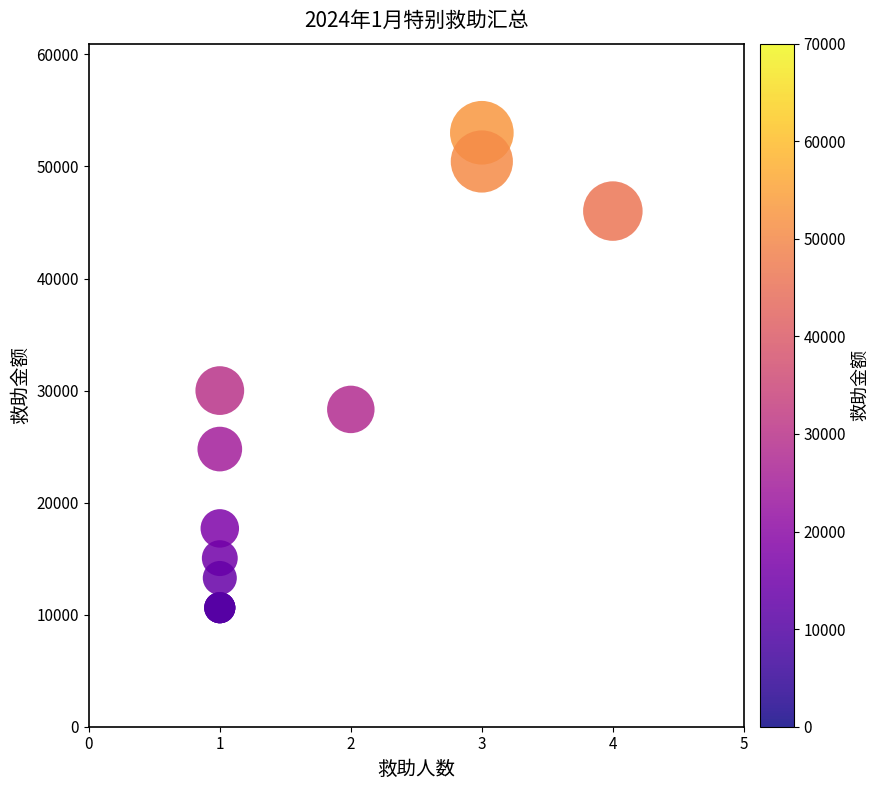

What Y value in the scatter plot is closest to 31815?

30000